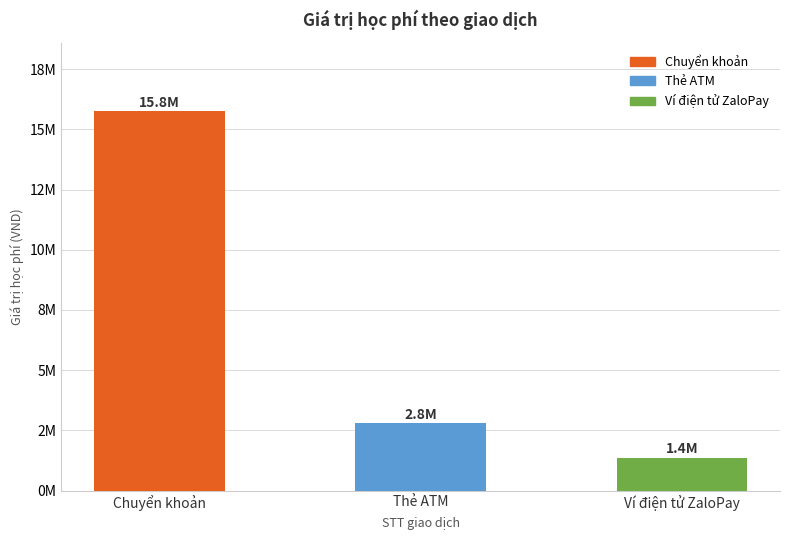

Reading left to right, list all the values displayed in this chart.

15751000	2798000	1358000